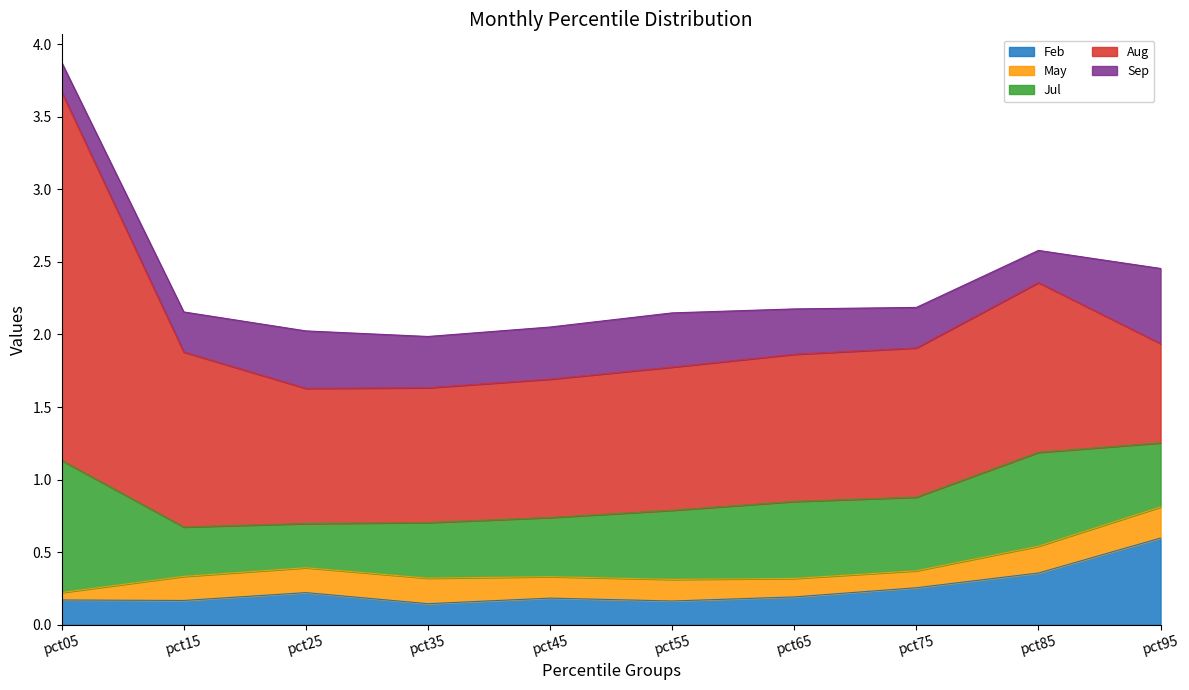

True or false: Aug has more than 2 interior local peaks.

False